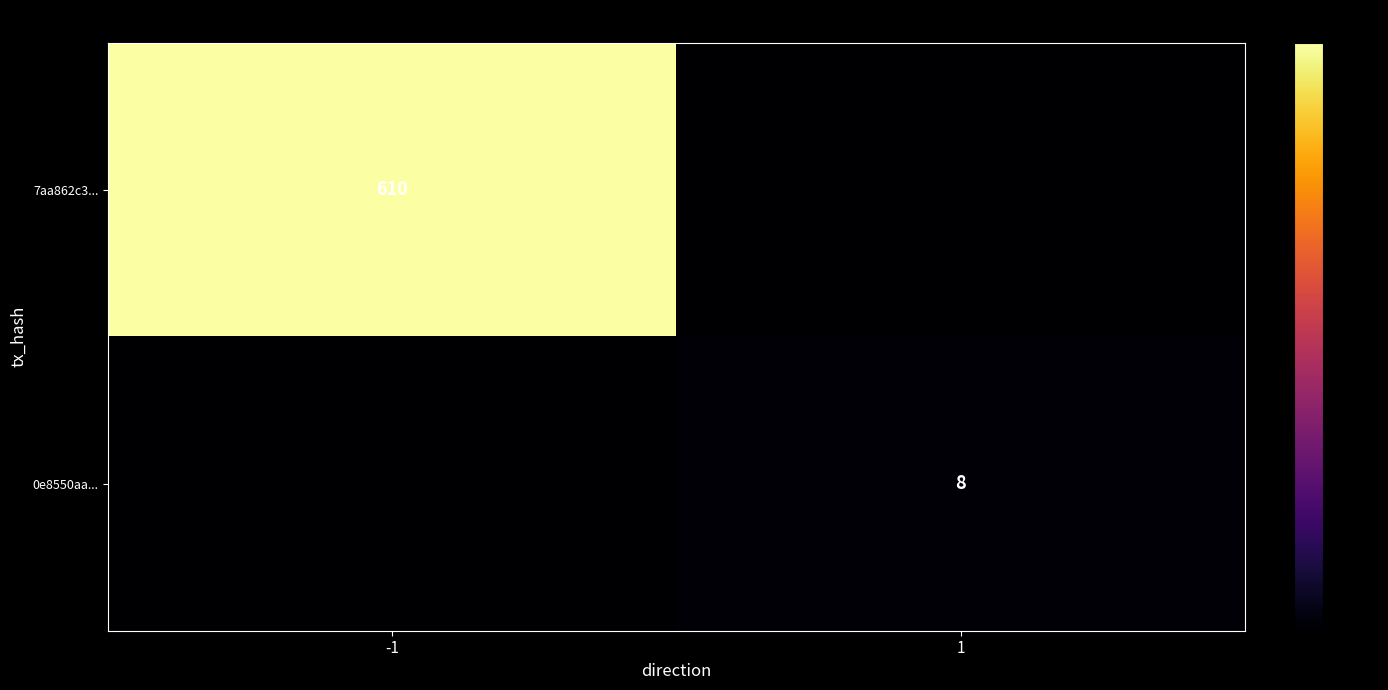

True or false: 0e8550aa... has a value of 3 at 1.

False